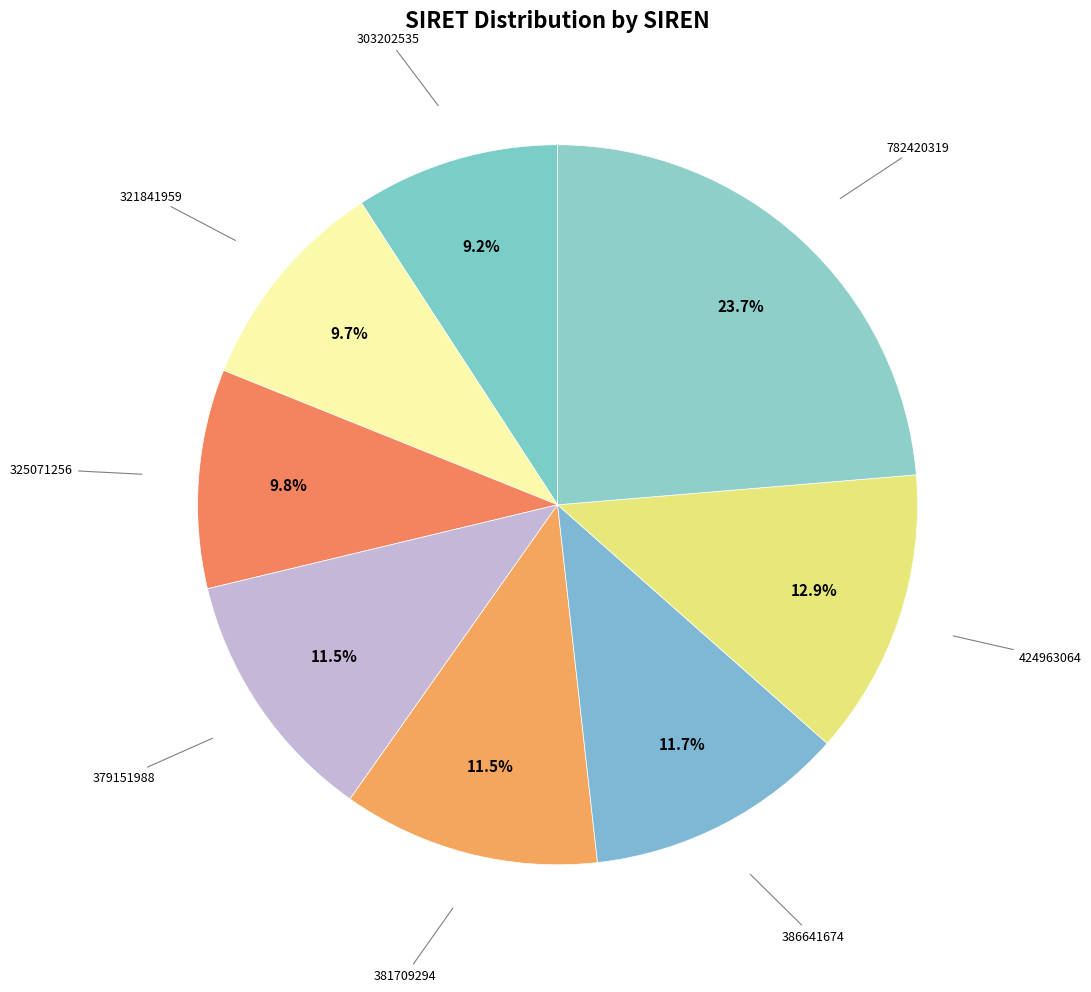

What percentage do 386641674 and 381709294 together represent?

23.2%